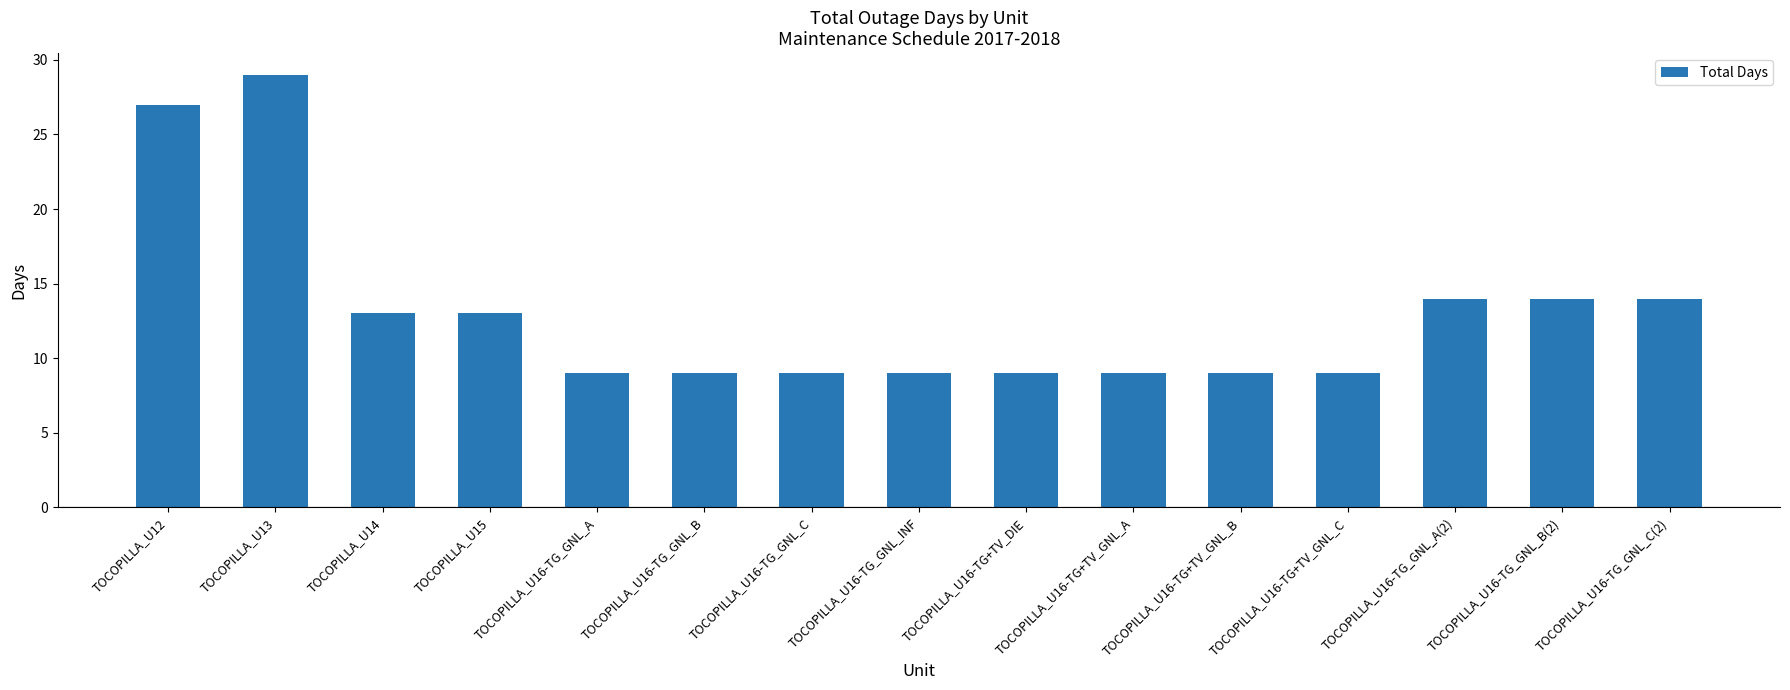

The value at TOCOPILLA_U16-TG_GNL_B is 14. True or false?

False